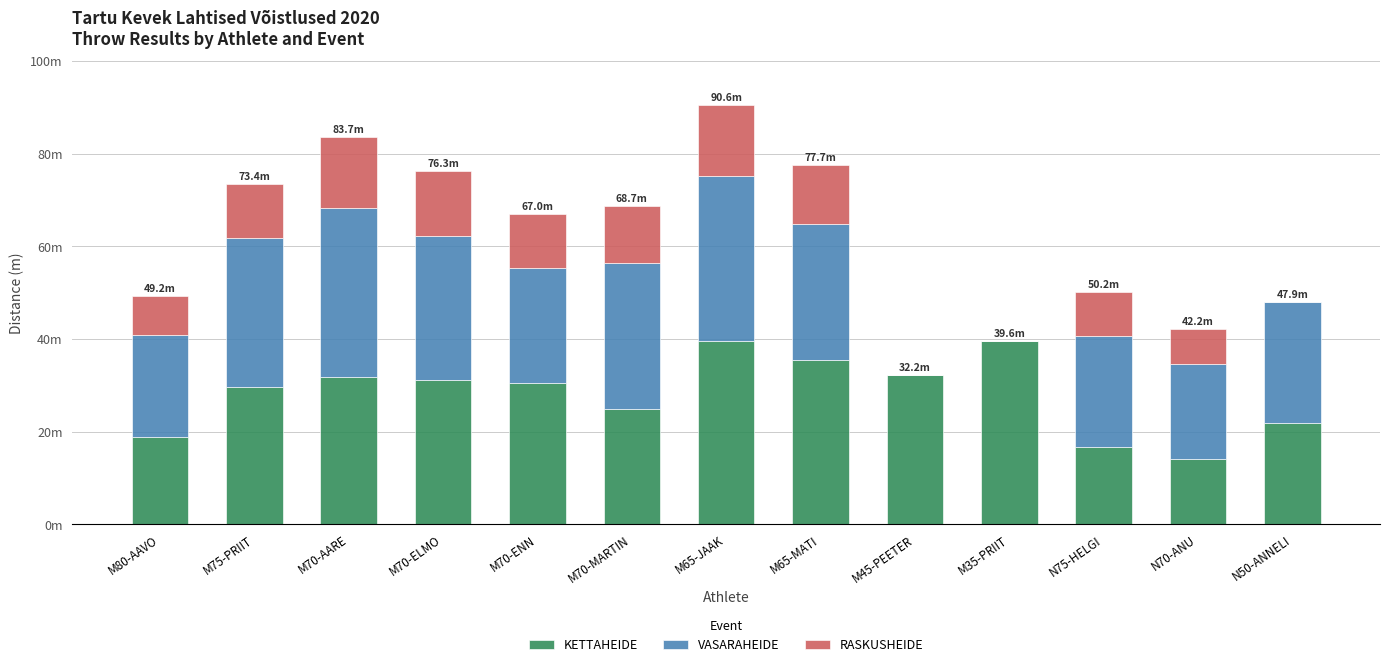

What are all the series names shown in the legend?

KETTAHEIDE, VASARAHEIDE, RASKUSHEIDE